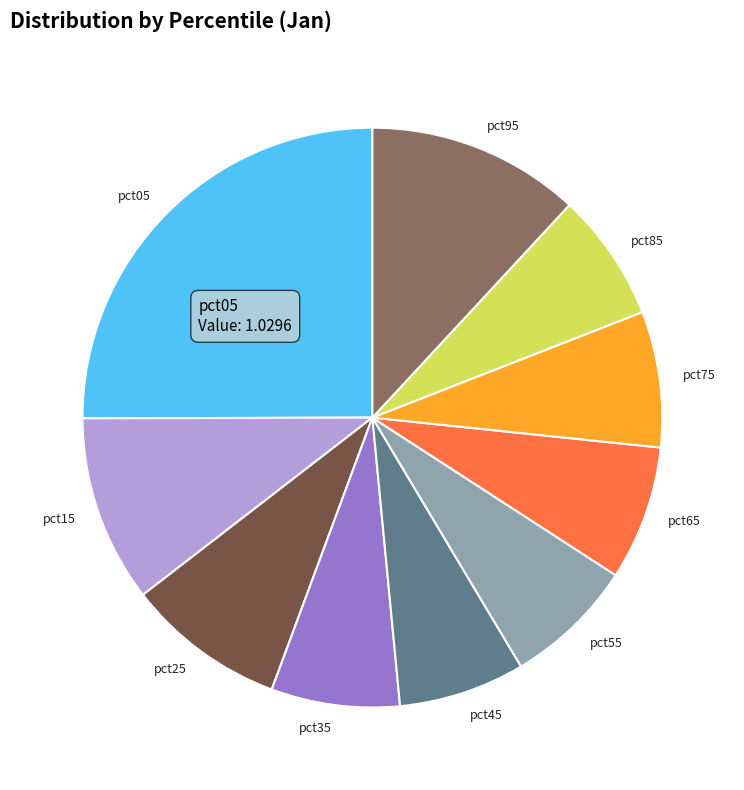

Does pct05 represent more than half of the total?

No